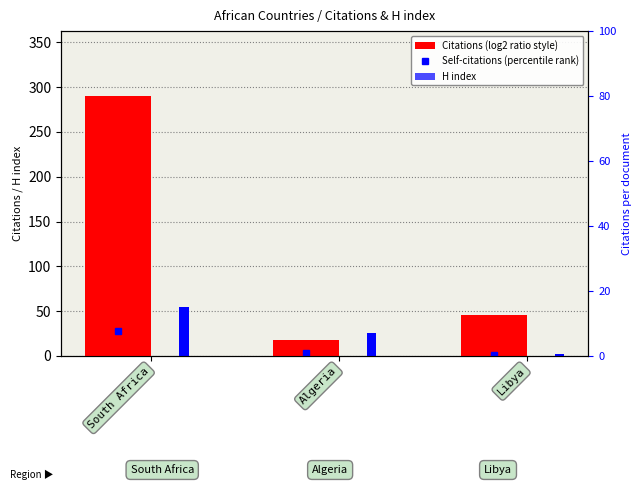

The Citations series shows 407 at South Africa. True or false?

False